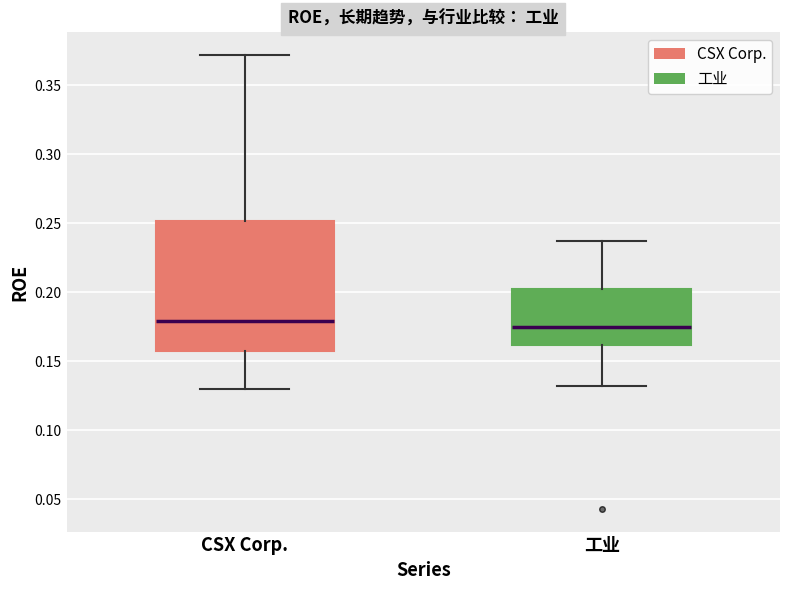

Comparing the boxes themselves (not the whiskers), which one is the tallest?

CSX Corp.